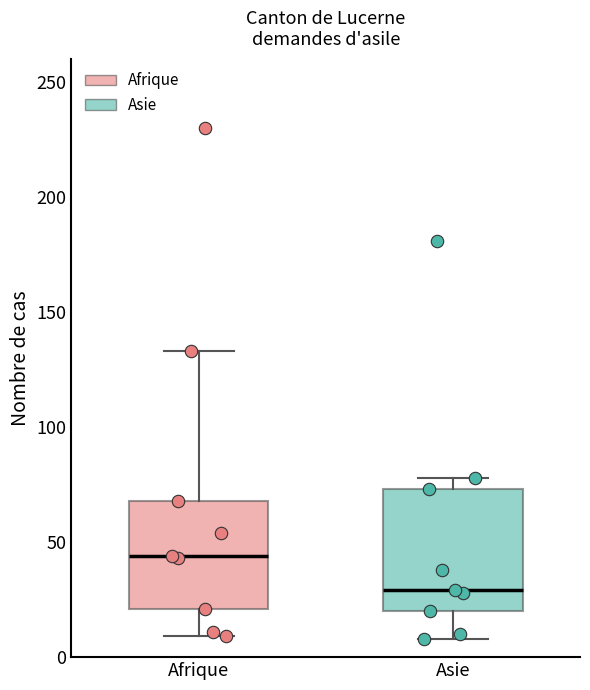

Where does the lower whisker of the box for Asie end on the y-axis? The values are not printed on the chart, so give them approximately, as read against the axis.

10